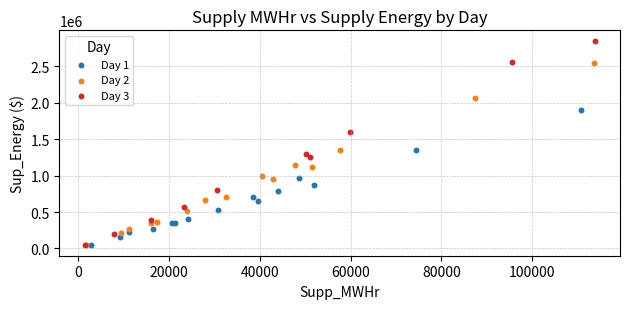

Which series reaches the maximum Y coordinate?

Day 3